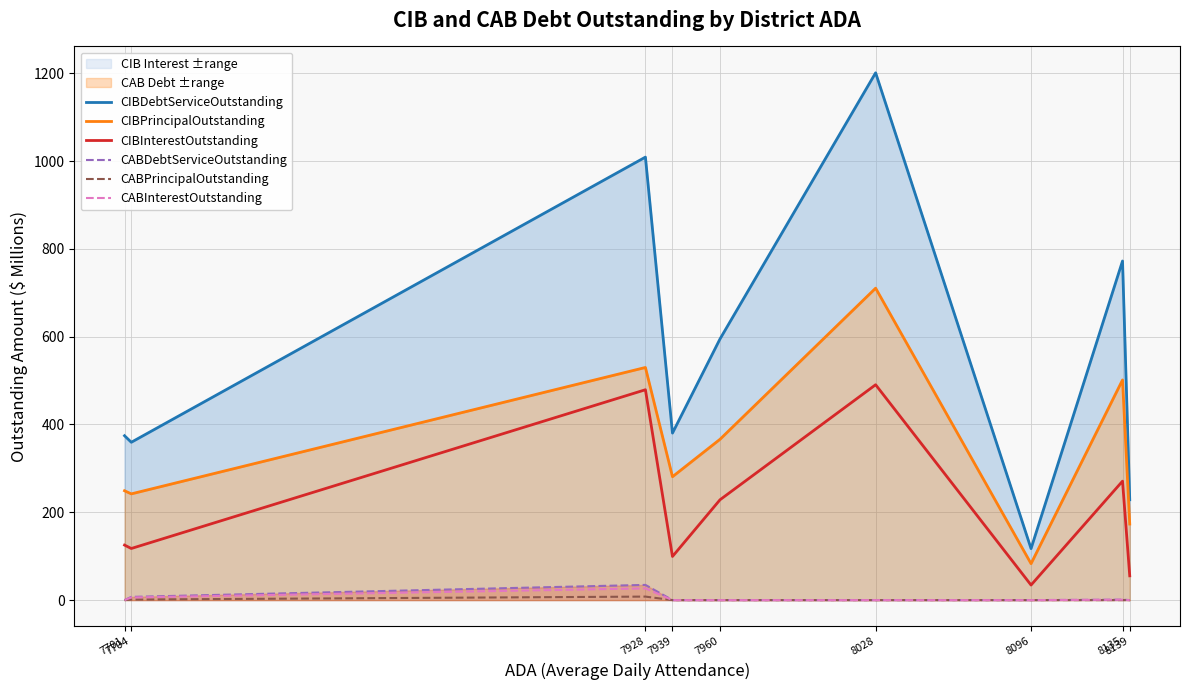

True or false: CIBPrincipalOutstanding and CIBInterestOutstanding cross at least once.

False